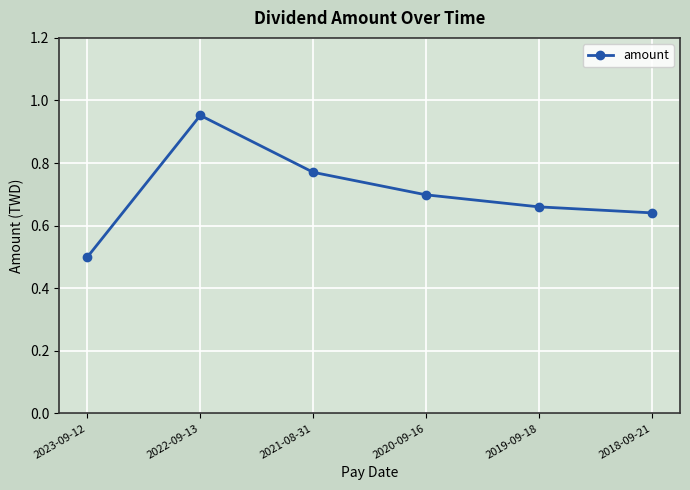

What is the label of the 2nd point from the left?

2022-09-13